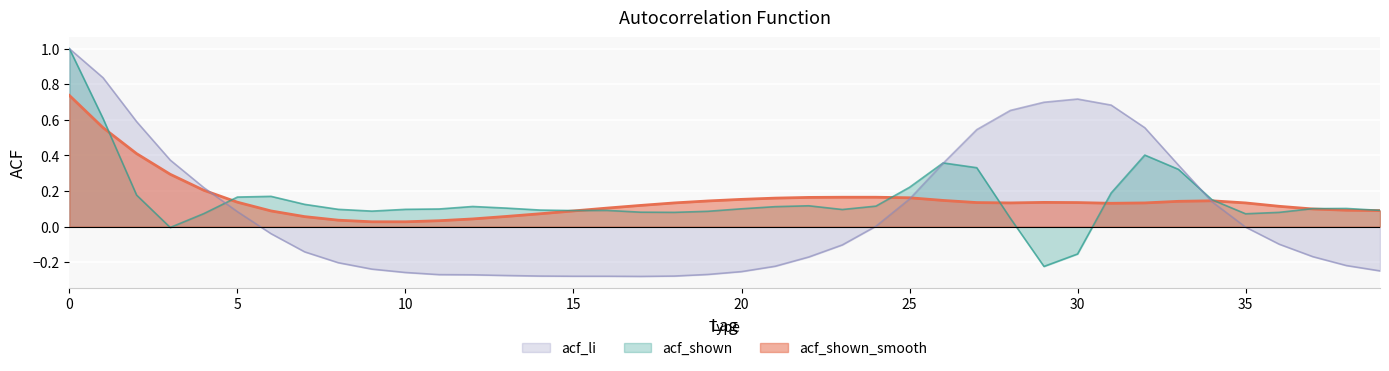

How many interior local valleys does the acf_shown series have?

7